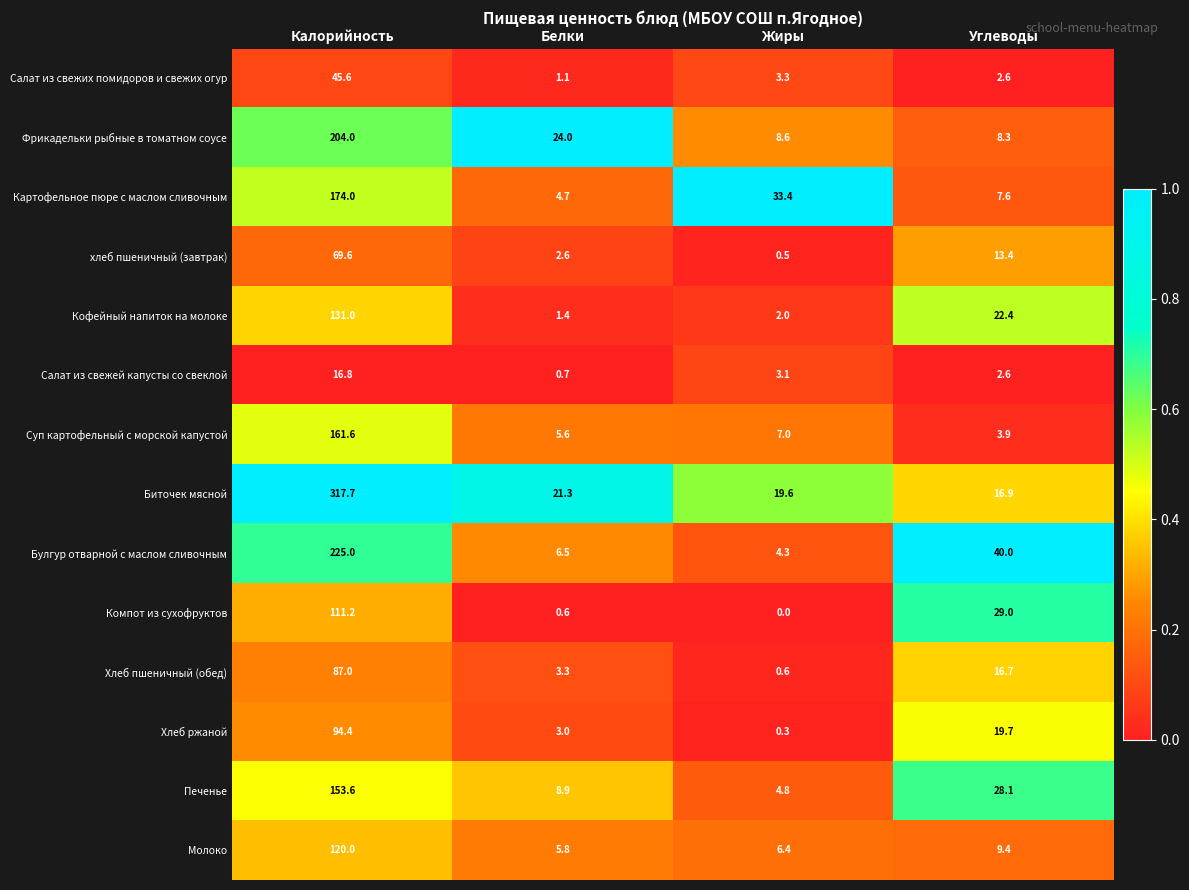

What is the difference between the maximum and second lowest values in the Салат из свежих помидоров и свежих огур series?

43.0